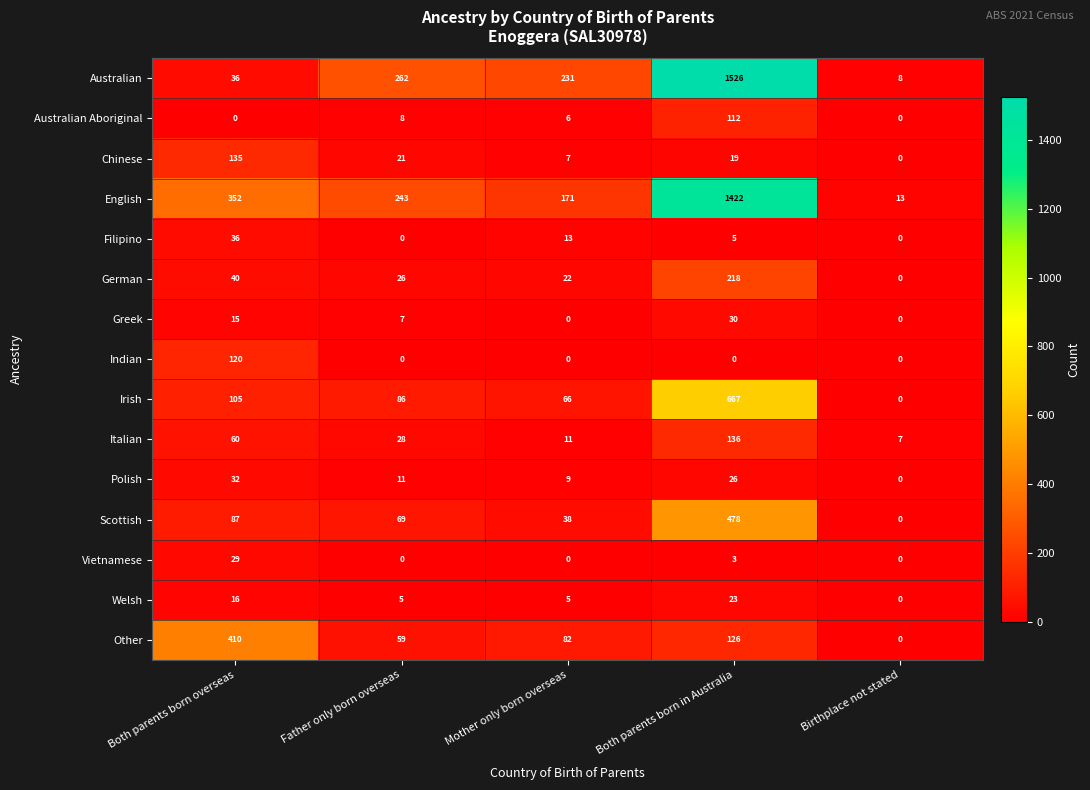

Between Mother only born overseas and Both parents born in Australia, which series saw the biggest shift?

Australian